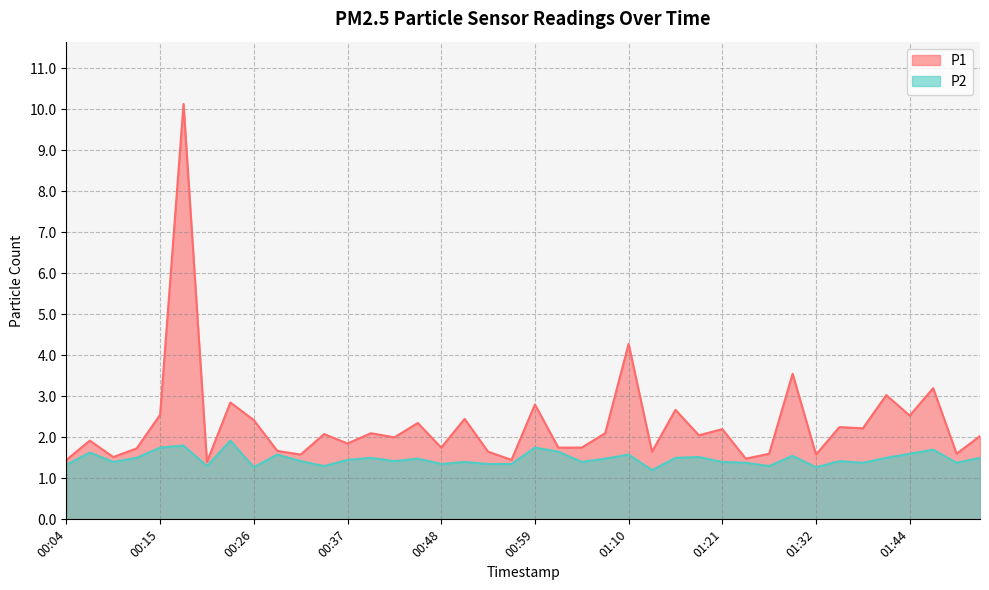

Is the value of P1 at 00:48 greater than the value of P2 at 01:24?

Yes